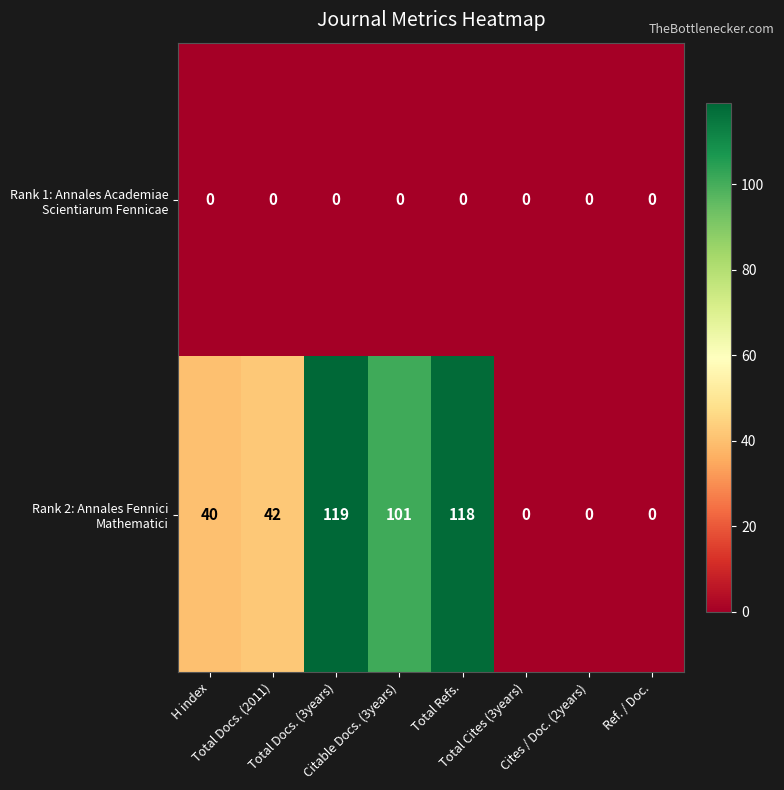

At how many categories does at least one series exceed 63?

3